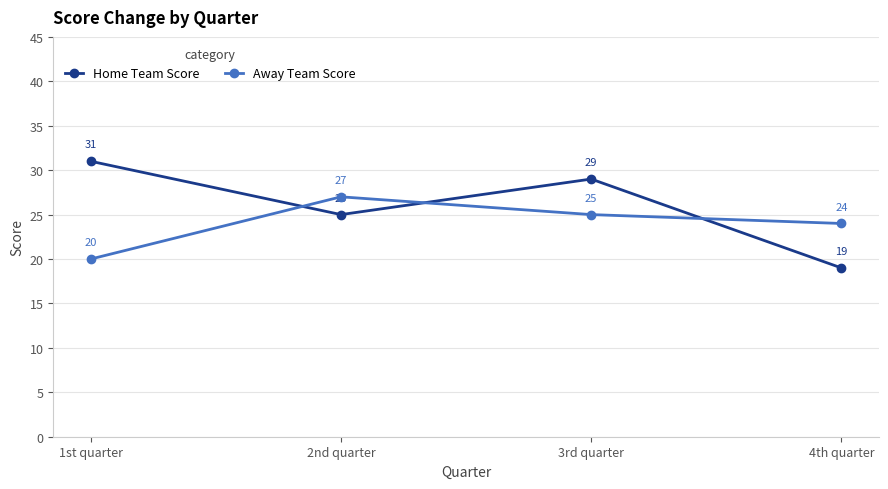

True or false: Home Team Score has more than 2 interior local peaks.

False